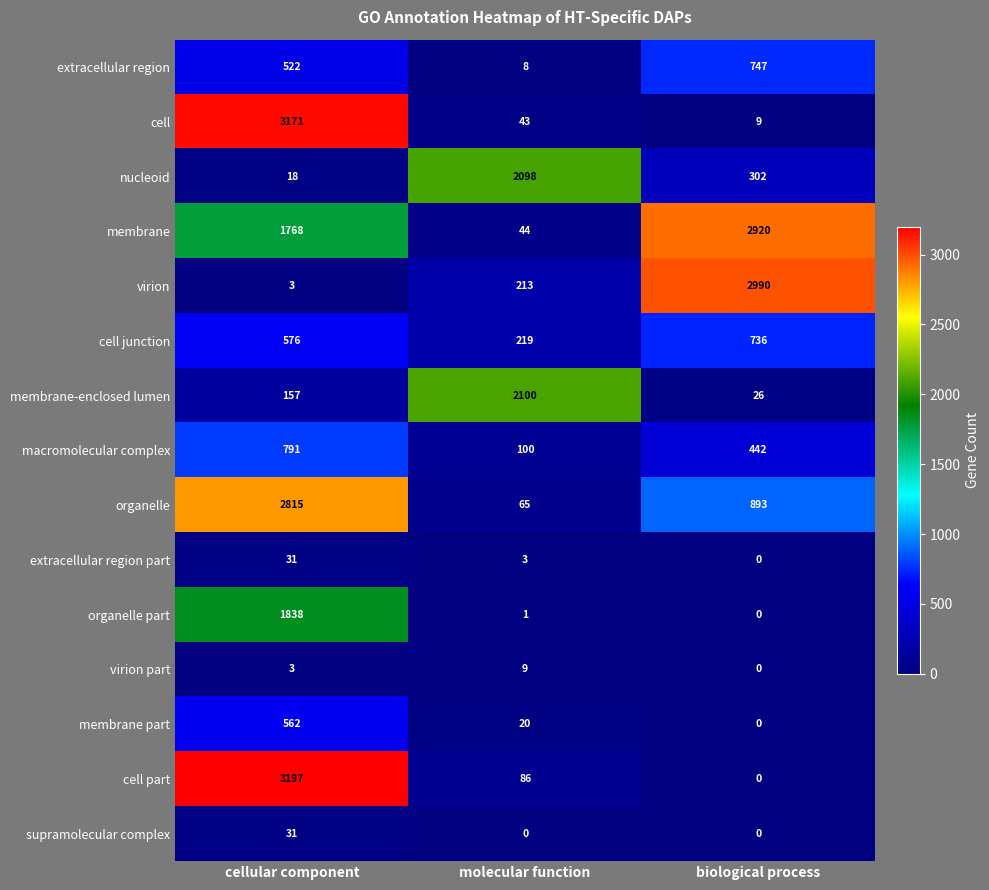

At how many categories does at least one series exceed 2771?

2